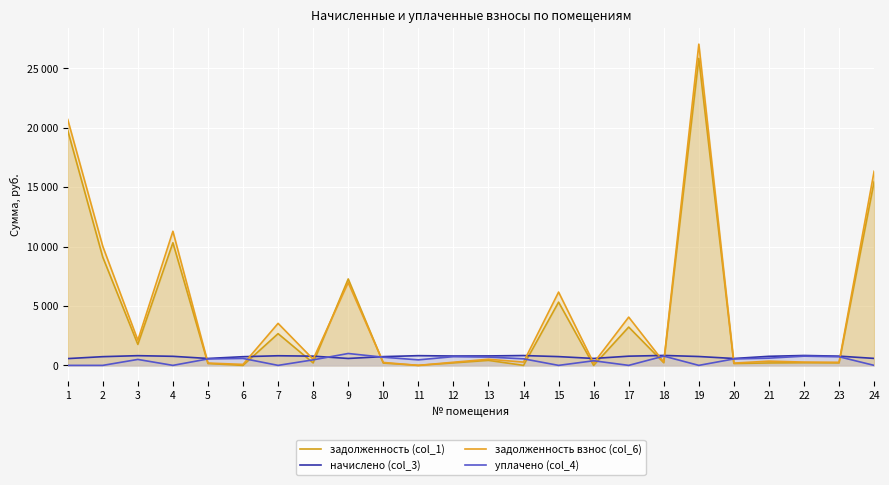

What is the value of the уплачено (col_4) point at the 22nd from the left?

776.5